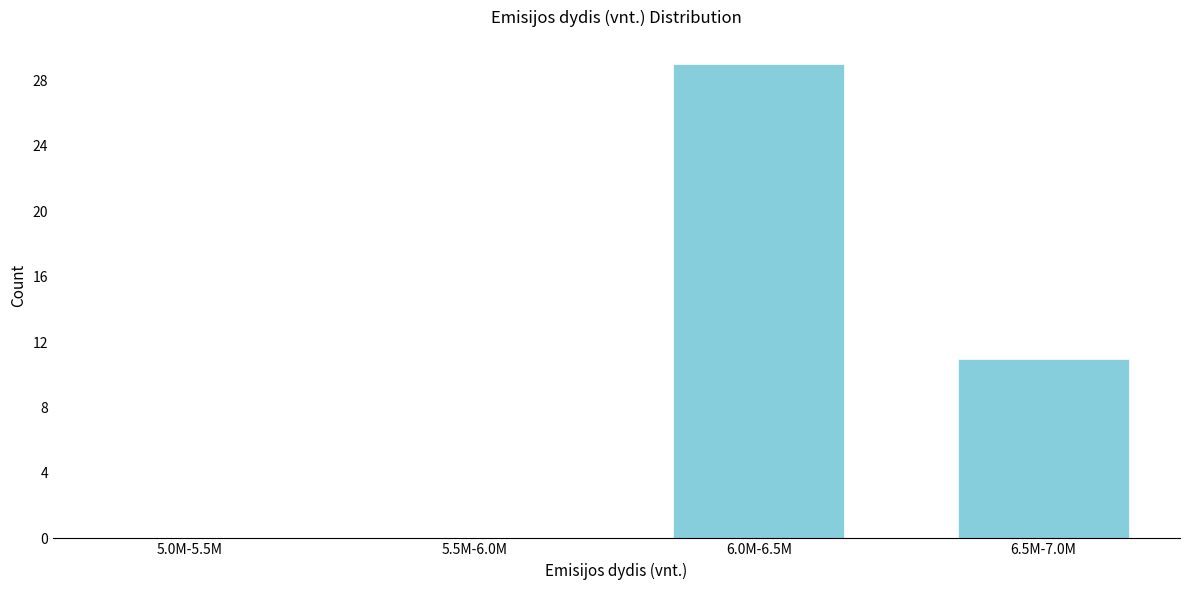

Reading right to left, extract all data points from this chart.

6.5M-7.0M=11	6.0M-6.5M=29	5.5M-6.0M=0	5.0M-5.5M=0